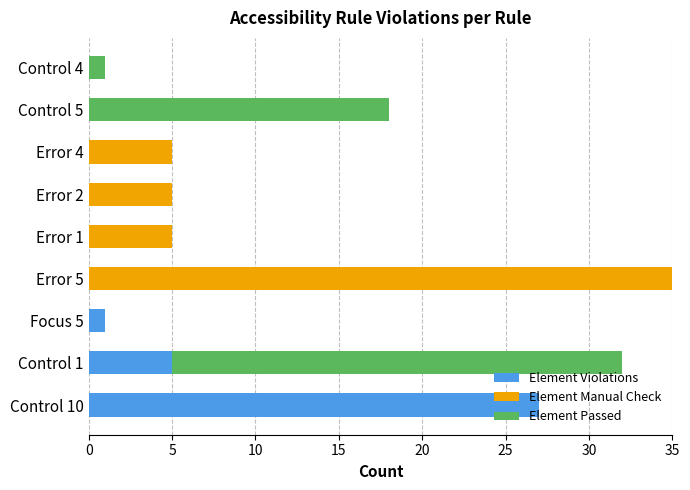

Which category has the highest value in the Element Violations series?

Control 10